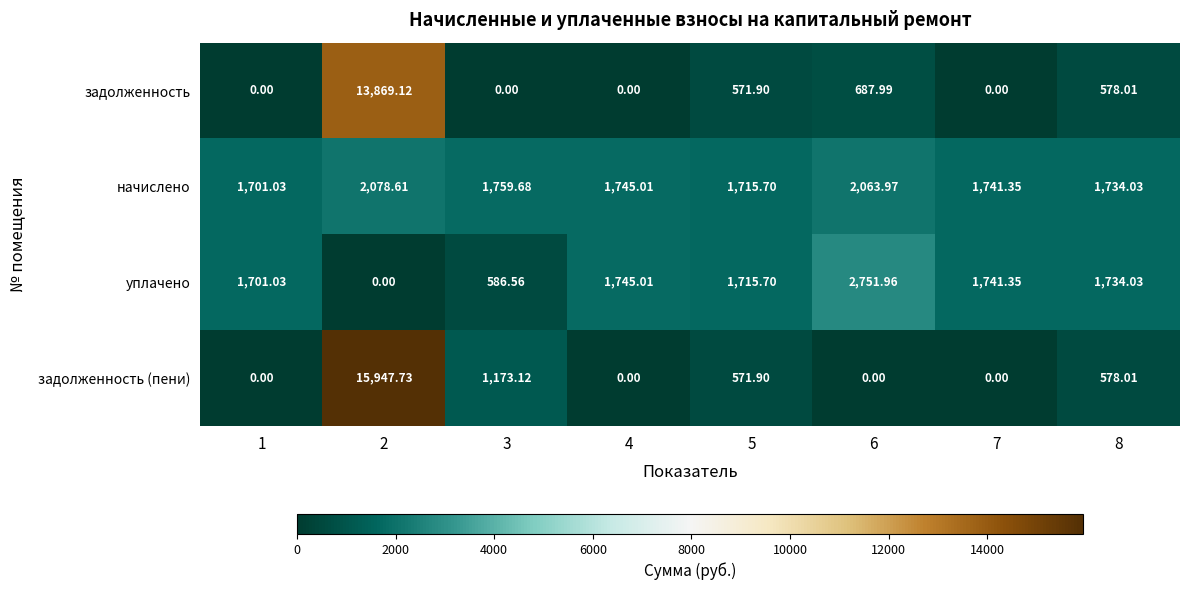

Is the value of уплачено at 5 greater than the value of начислено at 8?

No